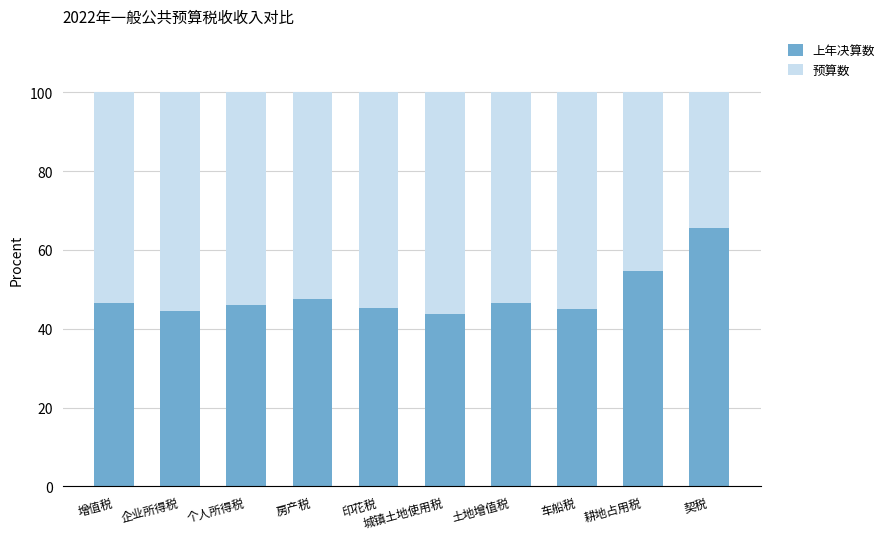

What is the total value across all series at 个人所得税?

100.0